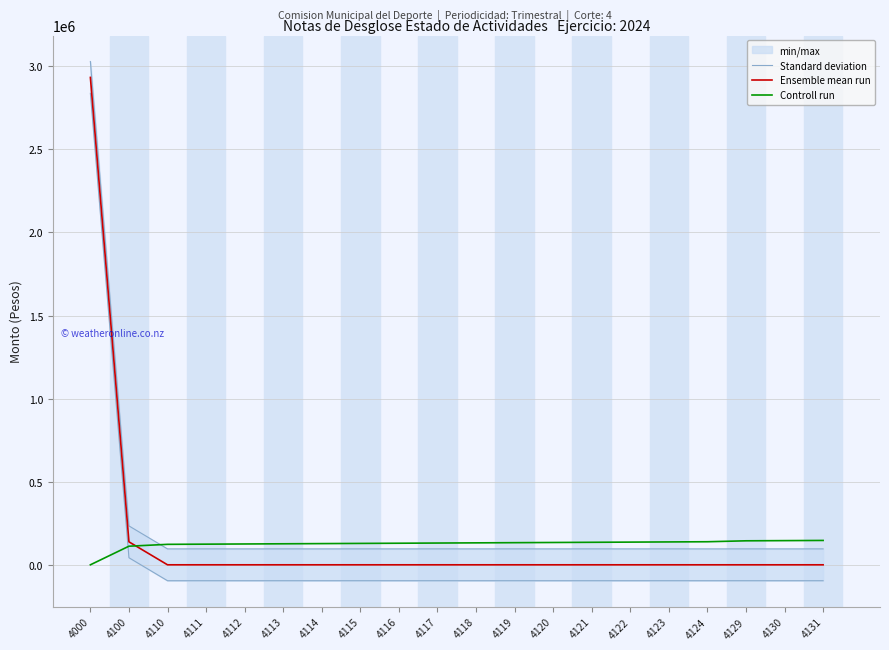

What is the value of the Standard deviation point at the 19th from the left?

95742.2